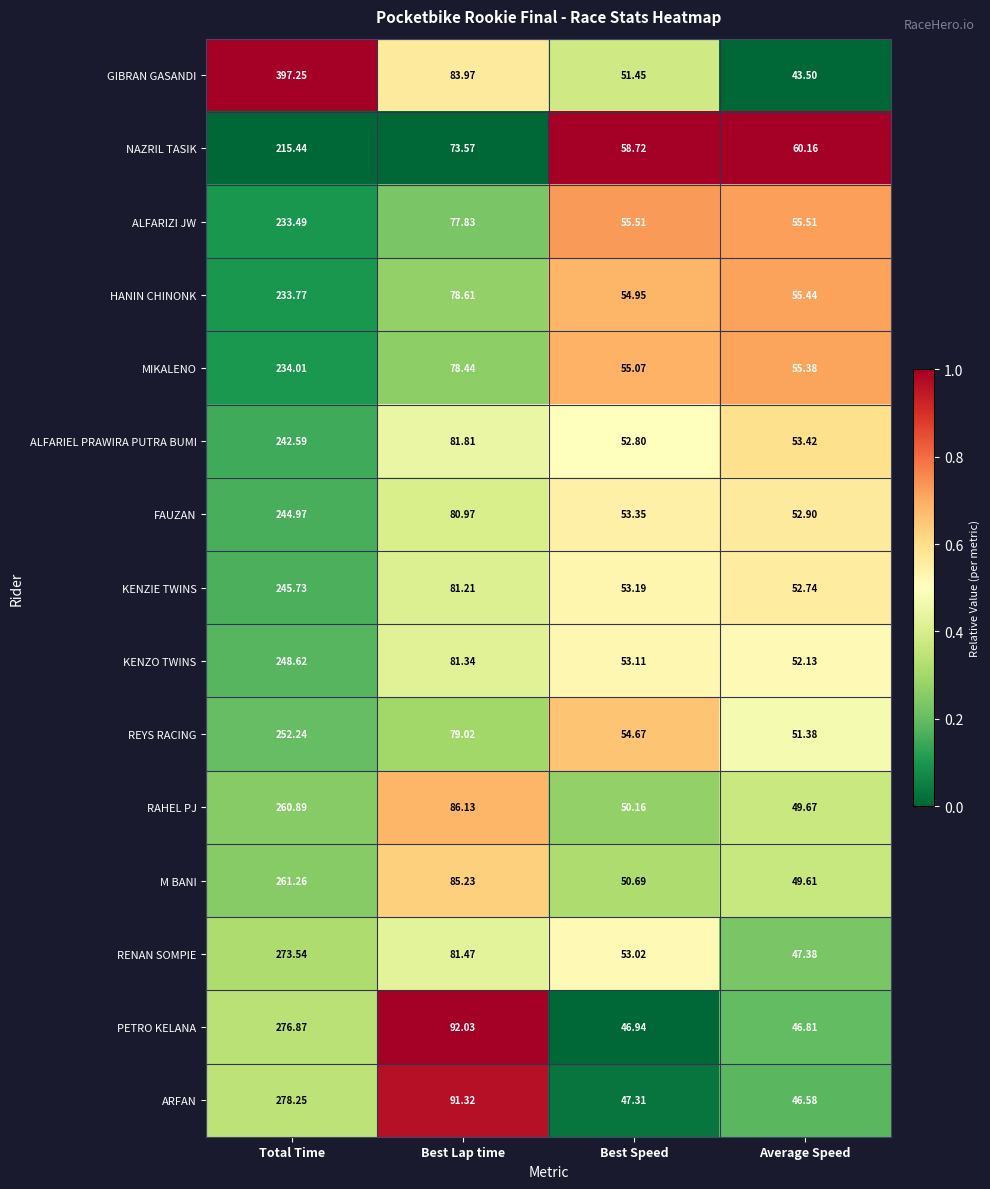

Which label corresponds to the smallest value in the chart?

Average Speed